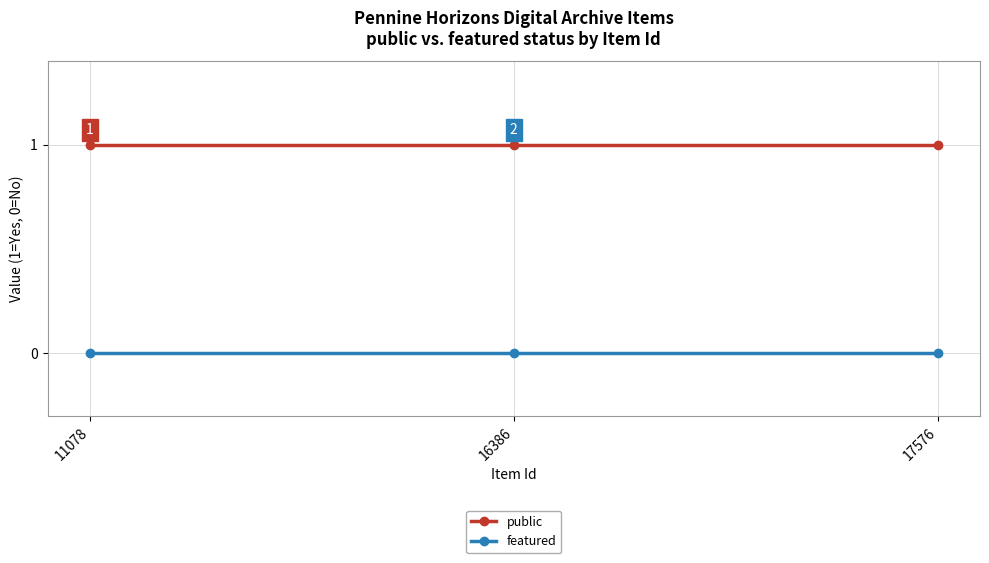

Reading left to right, extract all data points from this chart.

public: 1	1	1
featured: 0	0	0